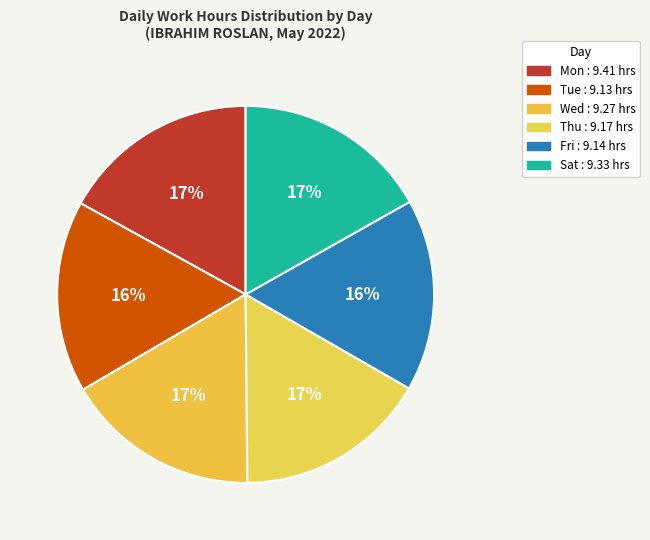

True or false: Wed accounts for 17% of the total.

True